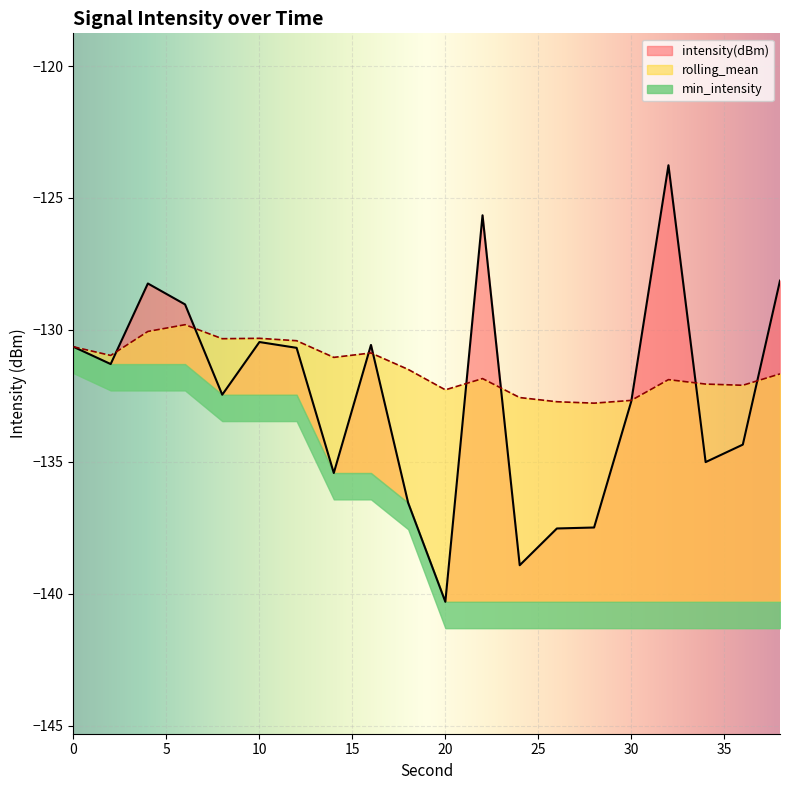

What is the value of the intensity(dBm) point at the 7th from the left?

-130.7